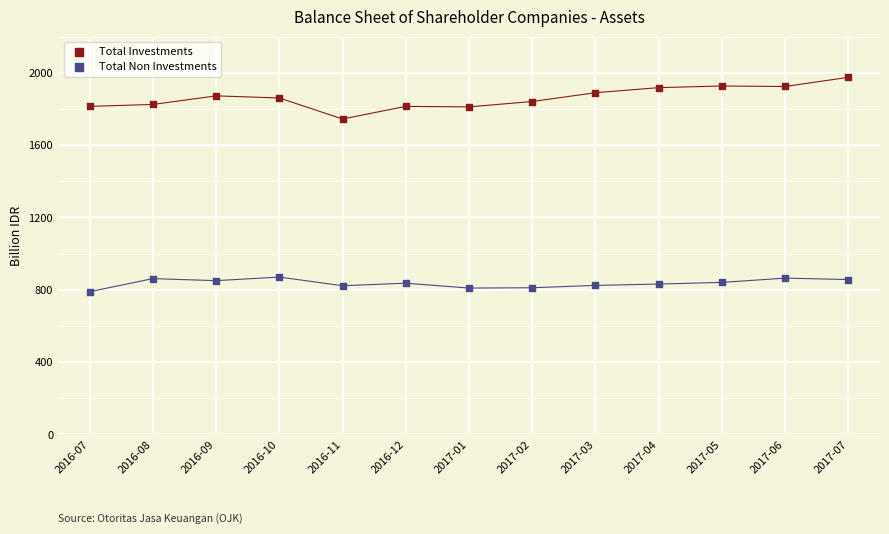

Across all data points, what is the range of Y values (max minus min)?

1185.5